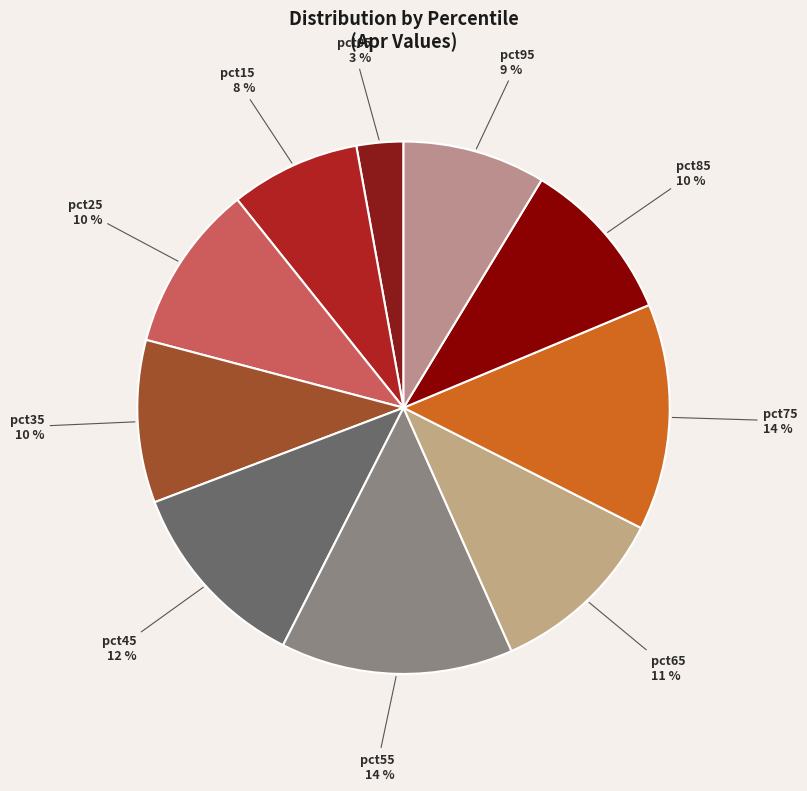

Which category has the smallest portion of the pie?

pct05